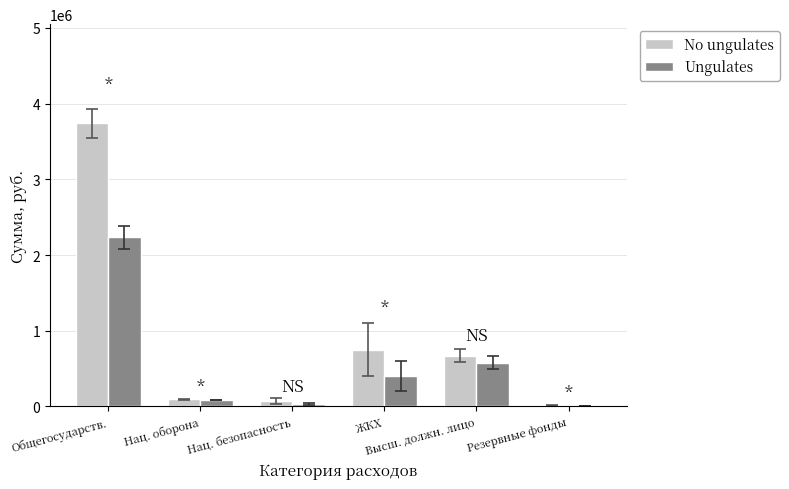

At which label does No ungulates reach its peak?

Общегосударств.